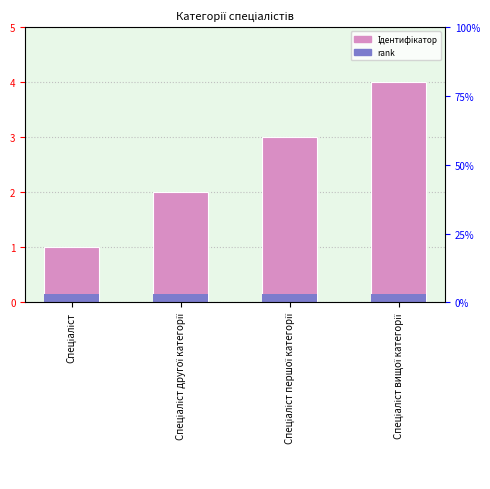

How many bars are there in total?

4